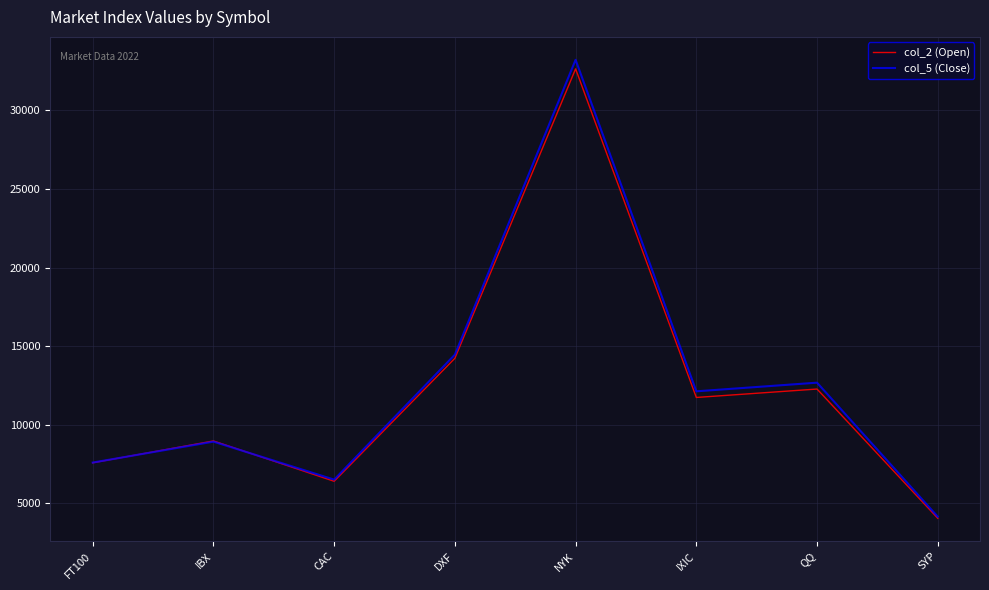

What is the total value across all series at IXIC?

23871.8